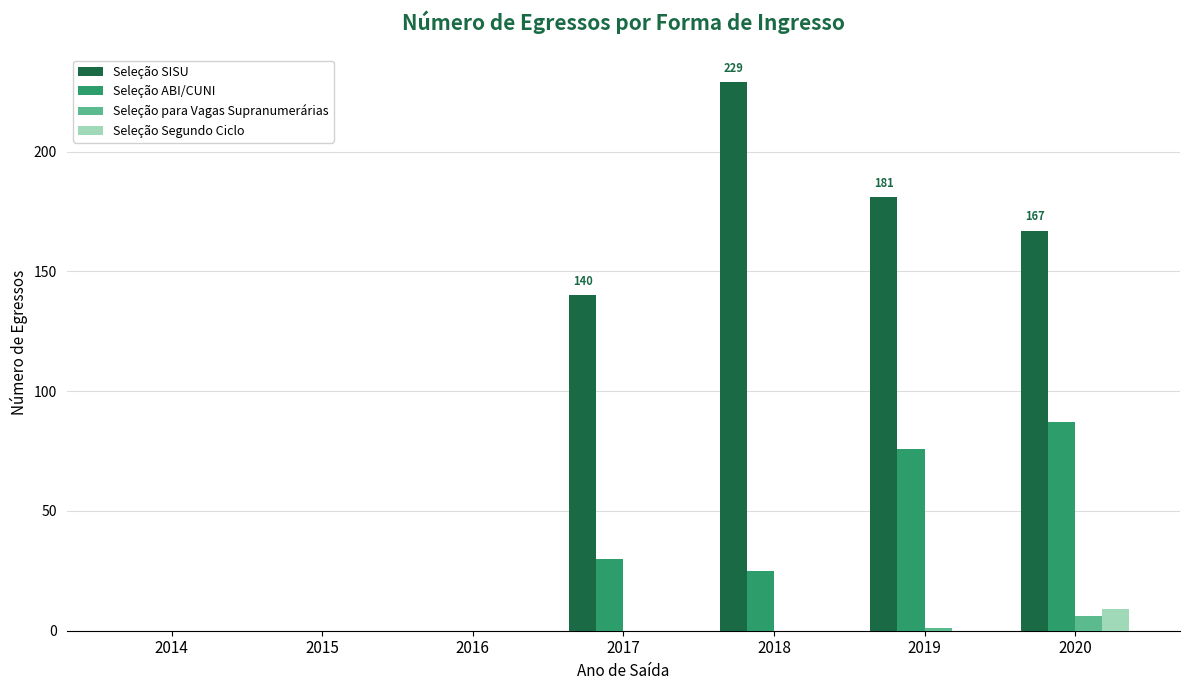

What is the average value of the Seleção SISU series?

102